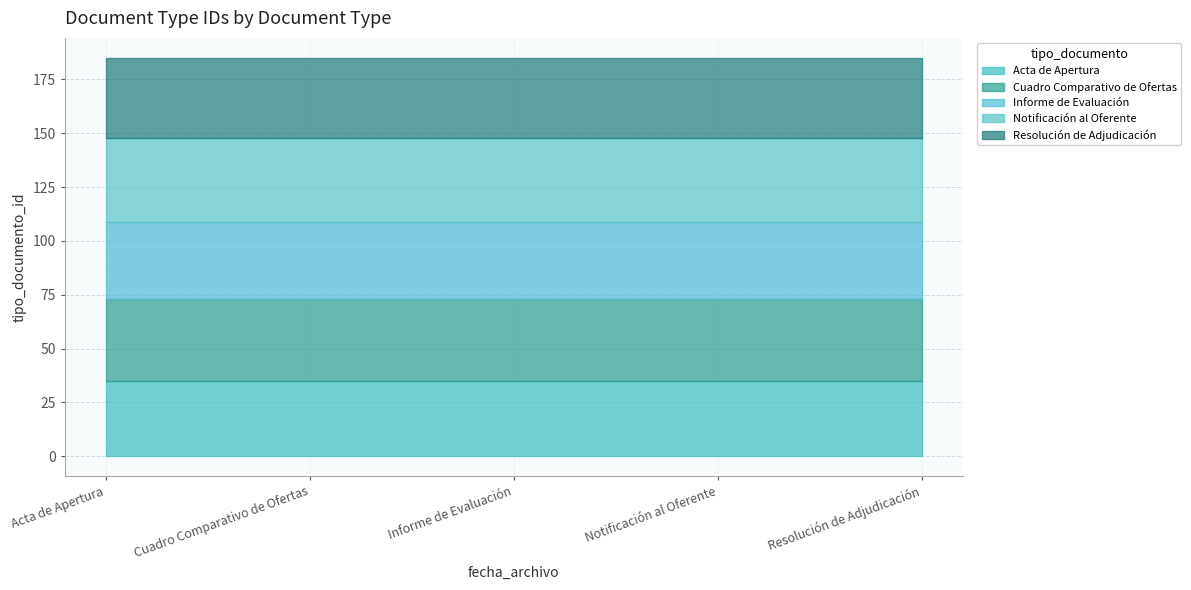

Is it true that the value at Informe de Evaluación is 36?

True